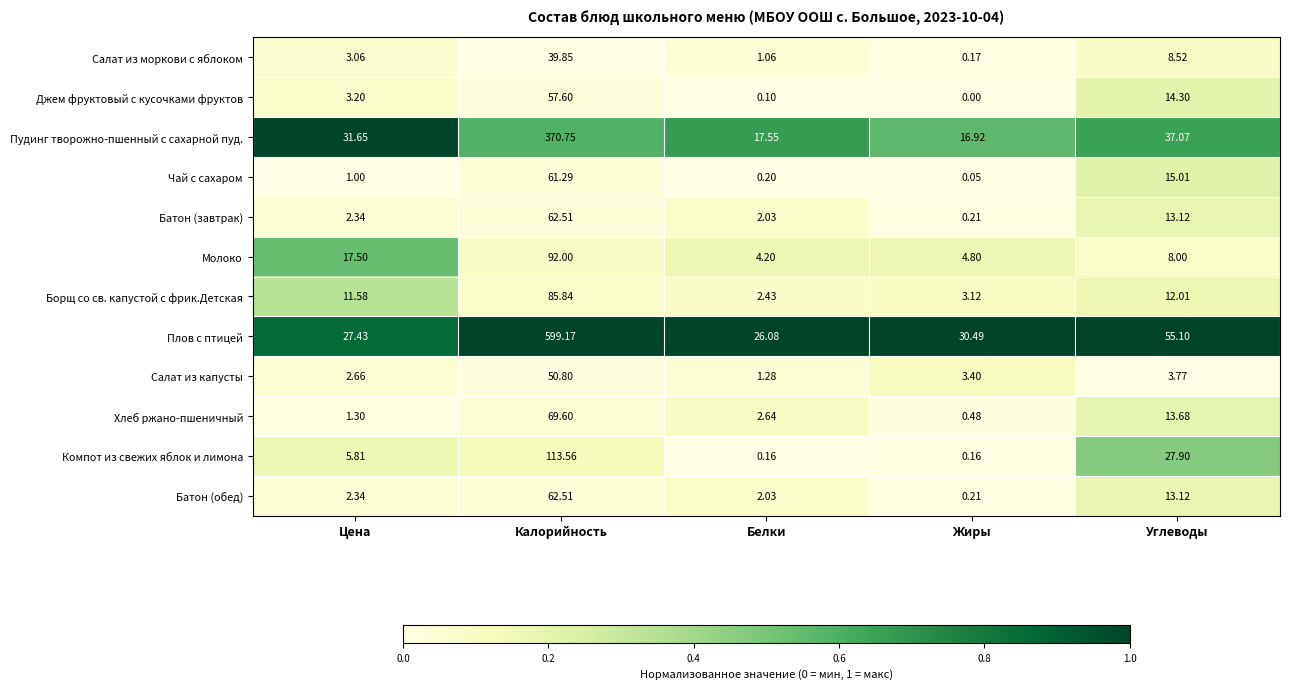

At which category is the sum across all series the highest?

Калорийность